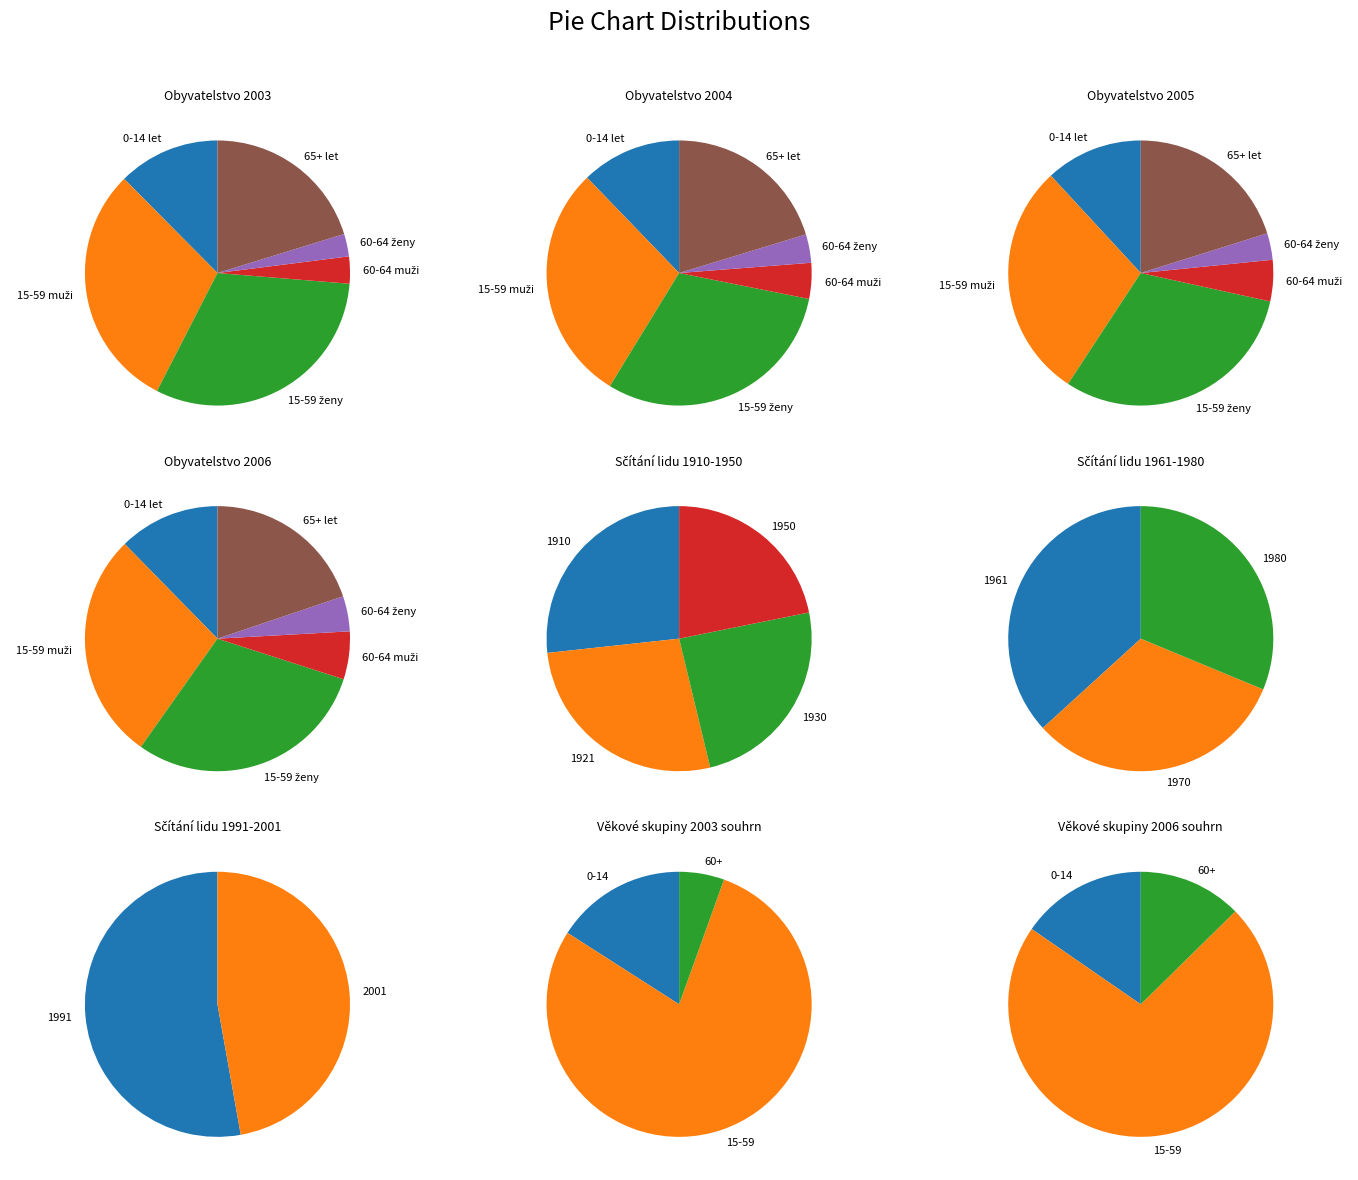

Rank the series by their maximum value, from highest to lowest.

15-59 ženy, 15-59 muži, 65+ let, 0-14 let, 60-64 muži, 60-64 ženy